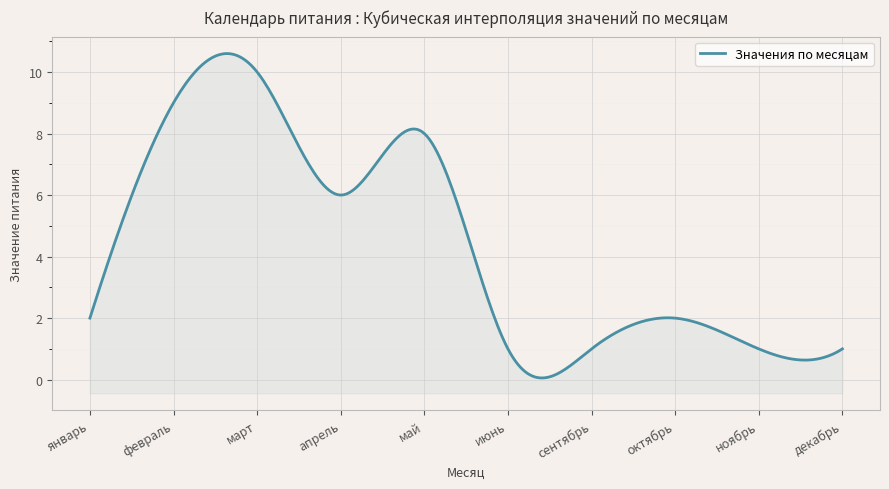

What is the sum of all values?

41